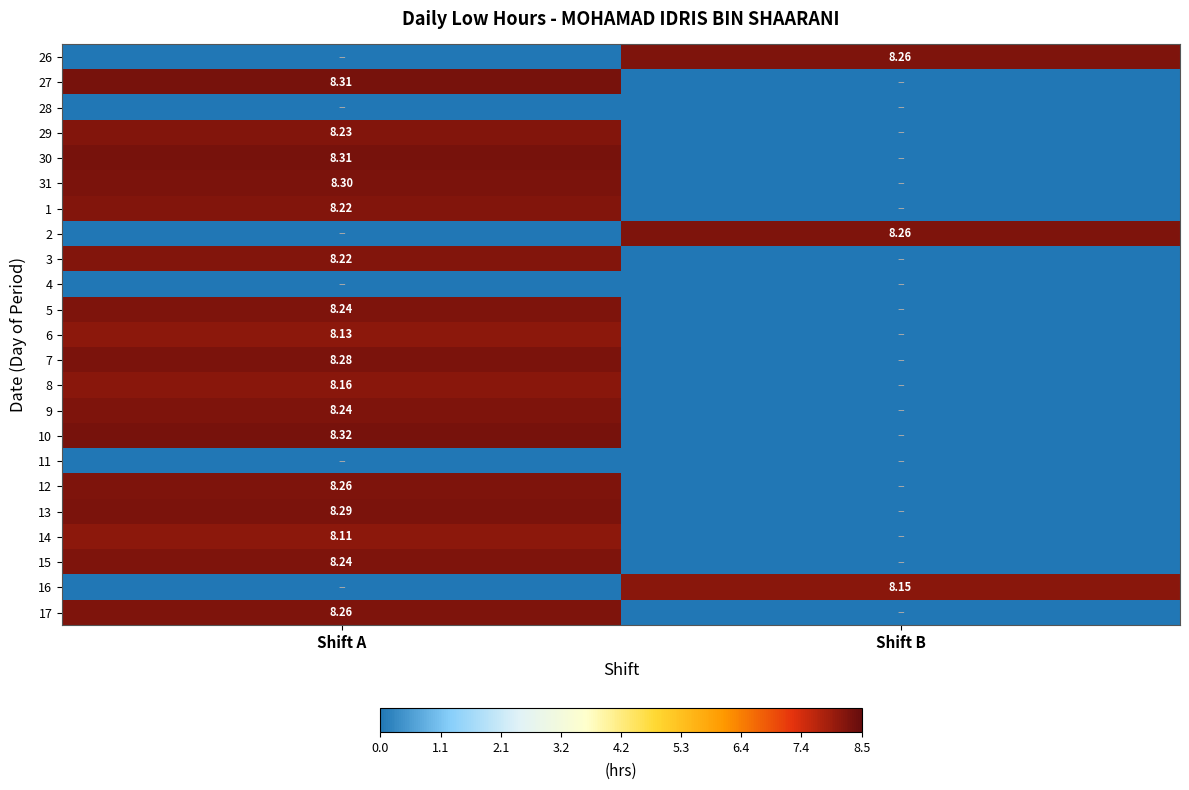

What is the spread (max minus min) of values at Shift A?

8.3